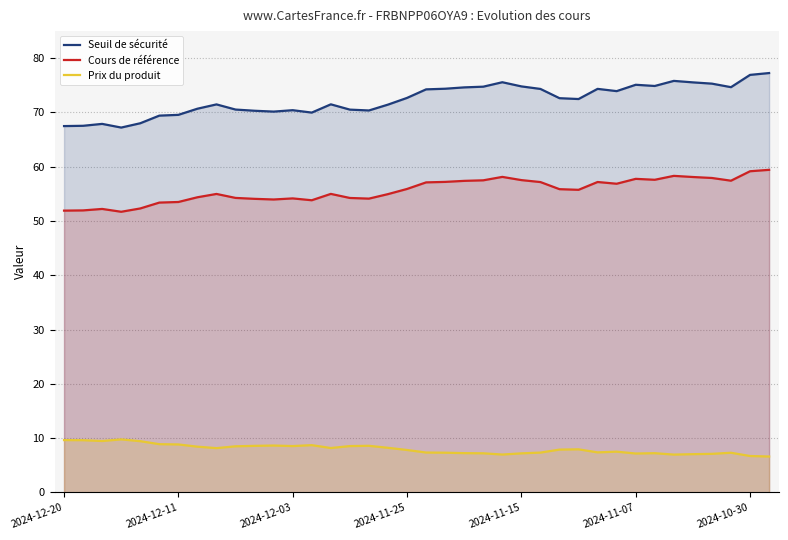

How many lines are shown in the chart?

3